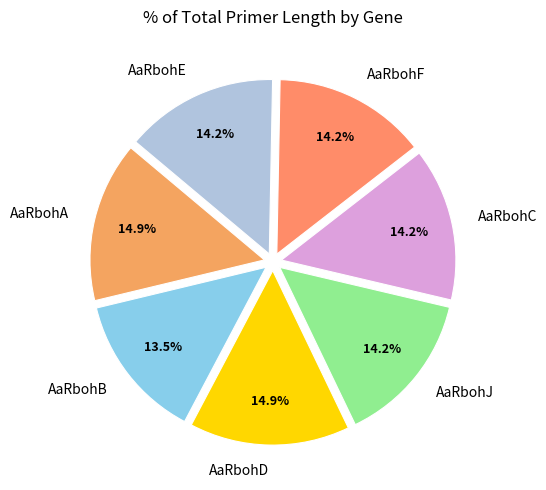

Do AaRbohA and AaRbohB together represent more than half of the pie?

No